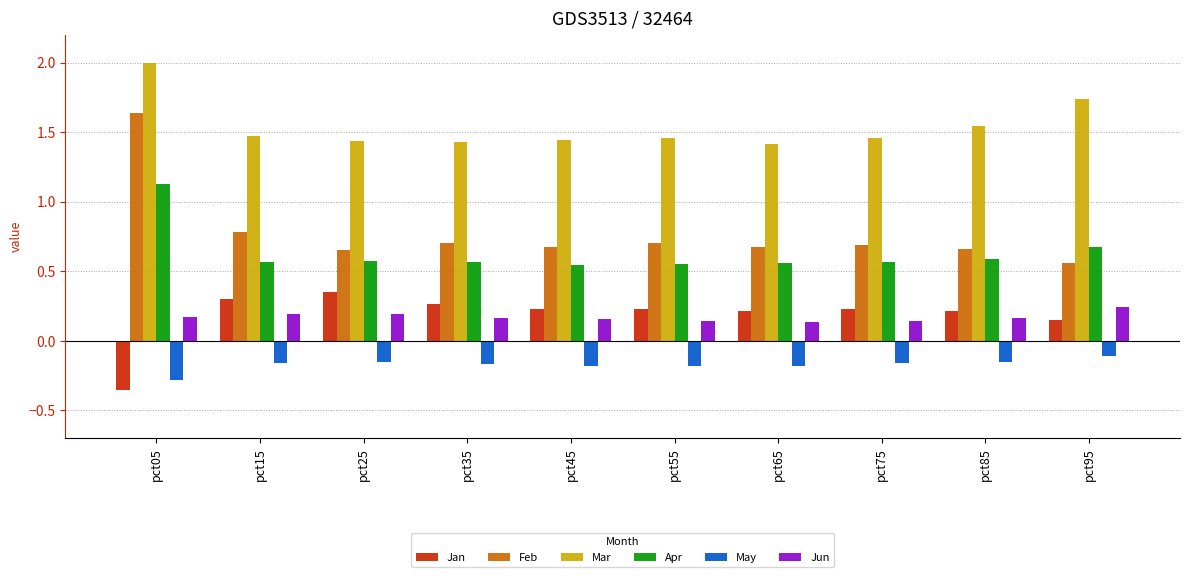

List the series in order of their peak value, lowest first.

May, Jun, Jan, Apr, Feb, Mar